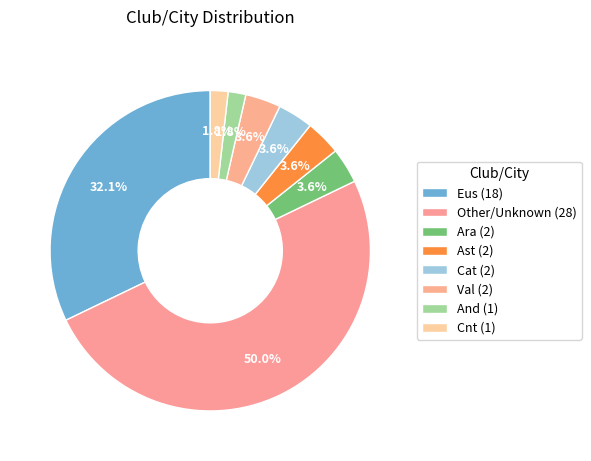

How many slices are in this pie chart?

8